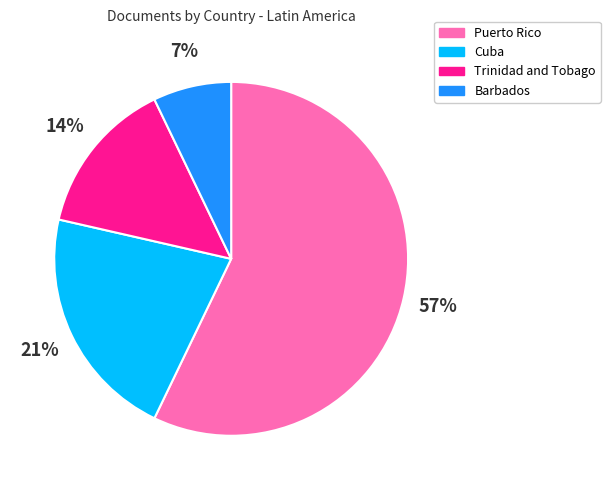

True or false: Cuba accounts for 32% of the total.

False